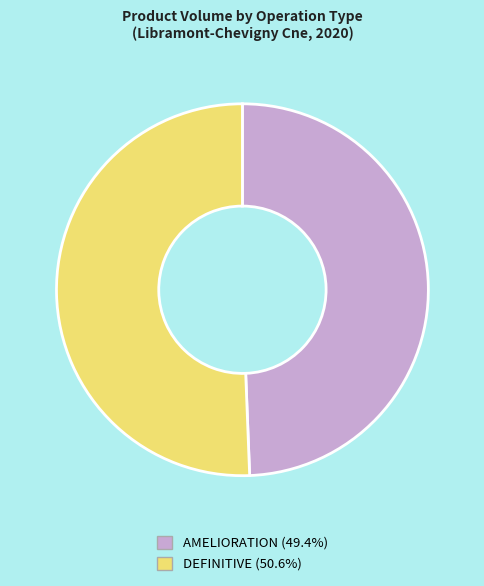

Is there any slice that represents more than half of the pie?

Yes